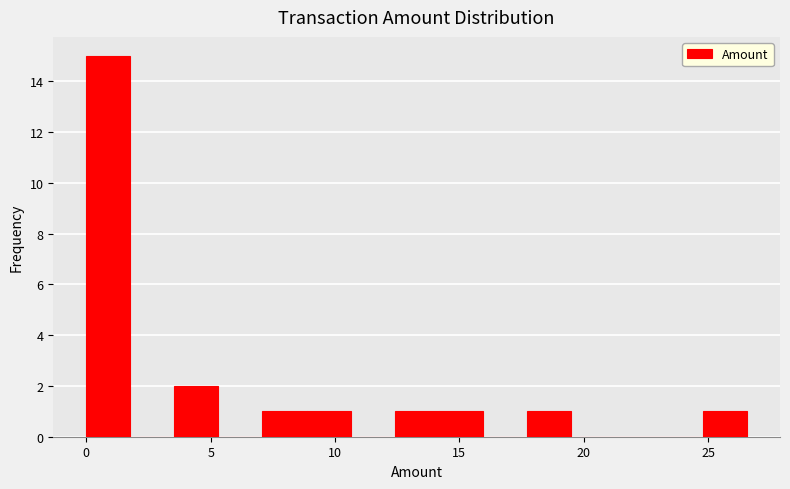

Around what value on the x-axis is the tallest bar? Give the approximate position of its centre, as read against the axis.

1.0